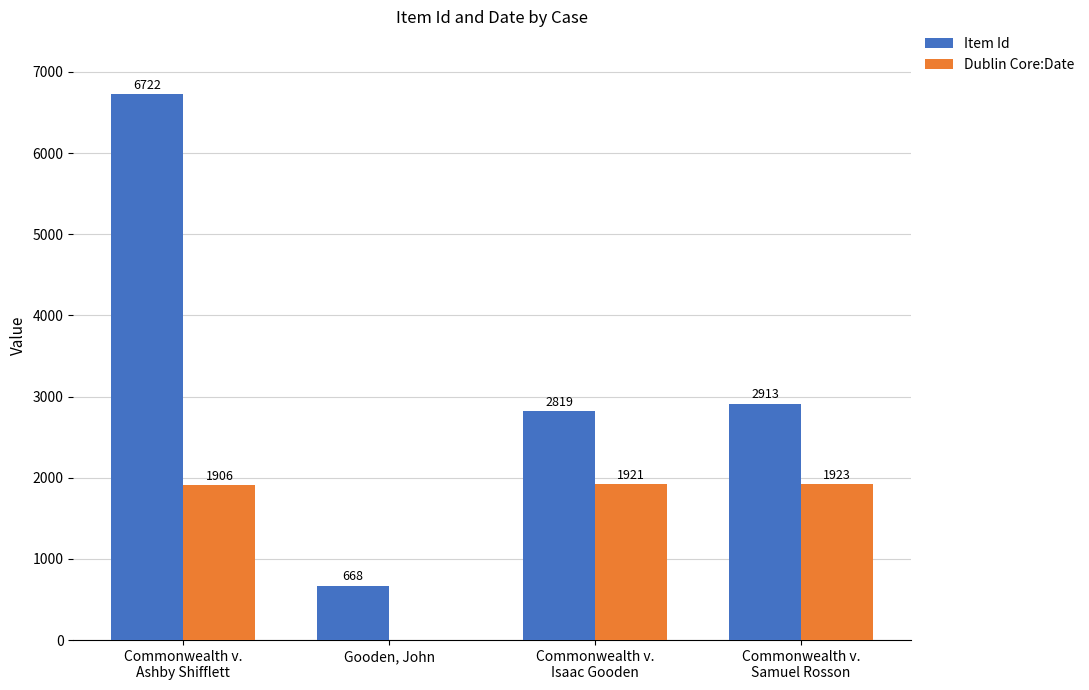

Which series has the largest range (max minus min)?

Item Id